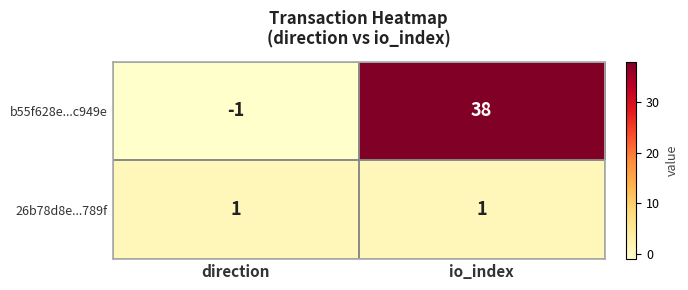

List the series in order of their overall mean, highest first.

b55f628e...c949e, 26b78d8e...789f